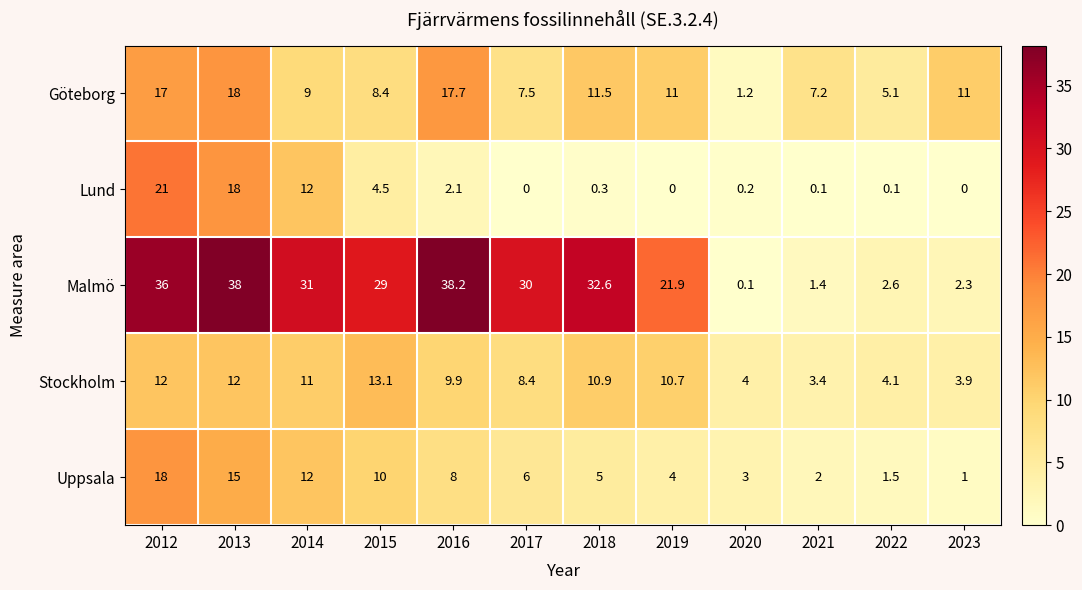

True or false: Lund has a value of 0.0 at 2019.

True